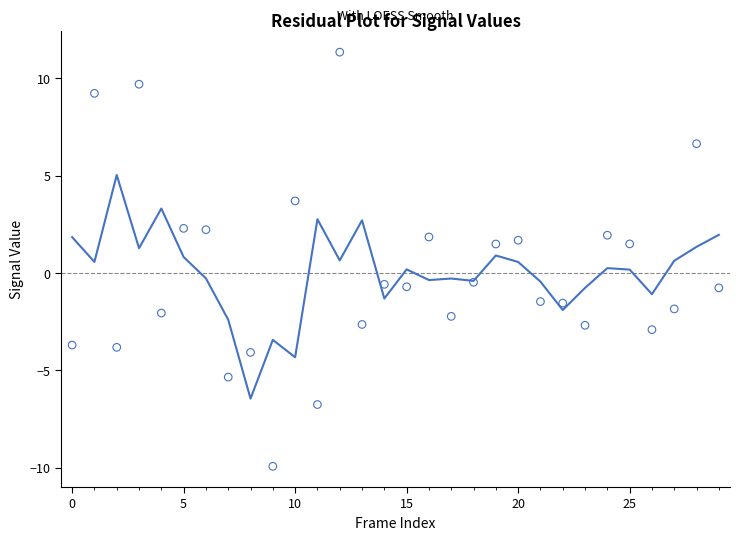

Which series contains the highest Y value?

Residuals